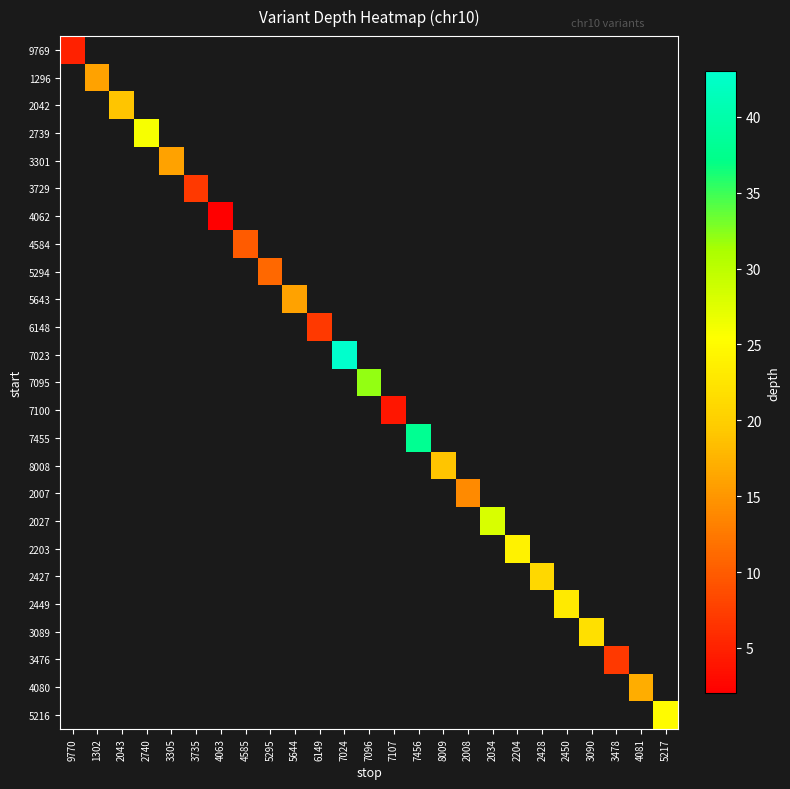

How many values in 5294 are above zero?

1